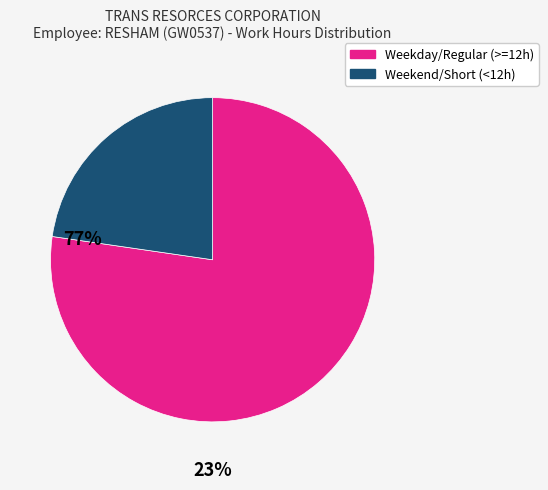

Is there a majority slice in this chart?

Yes